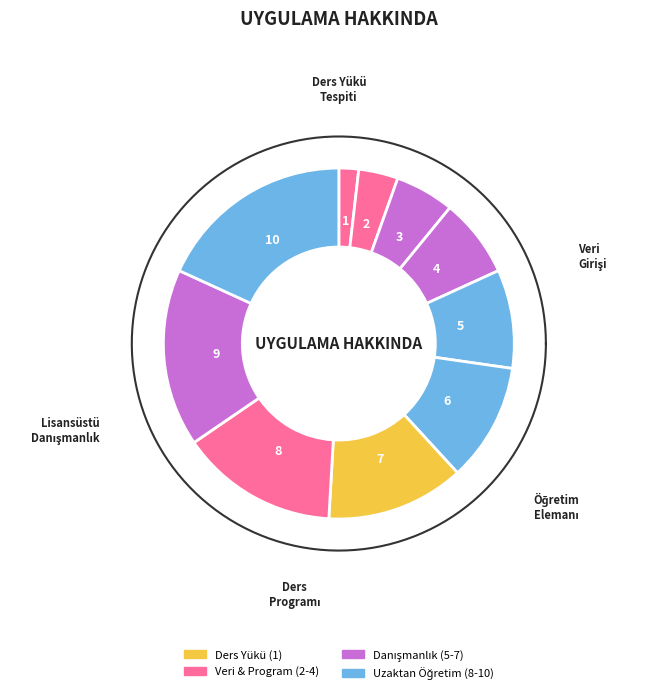

Is there a majority slice in this chart?

No